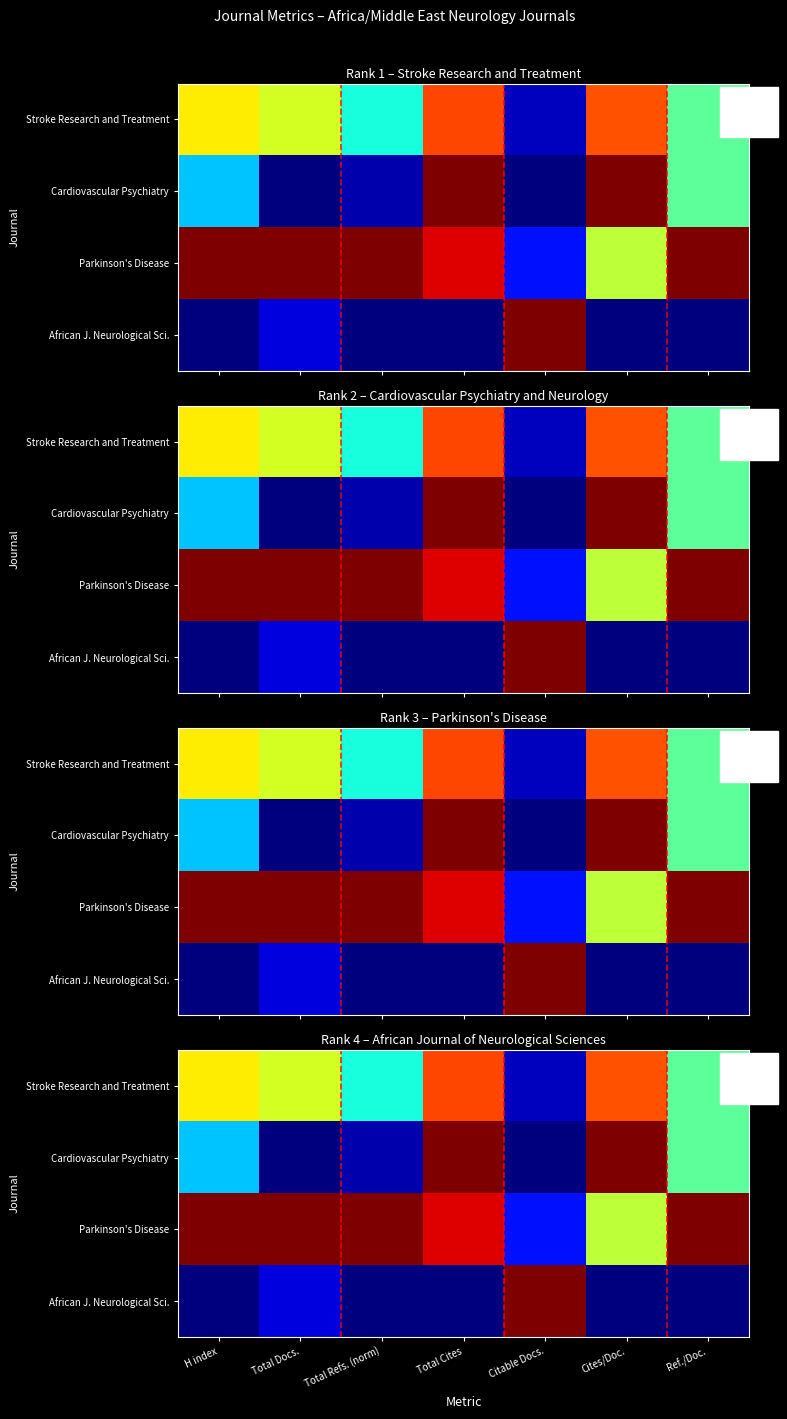

What is the approximate value of African J. Neurological Sci. at Citable Docs.?

1.0